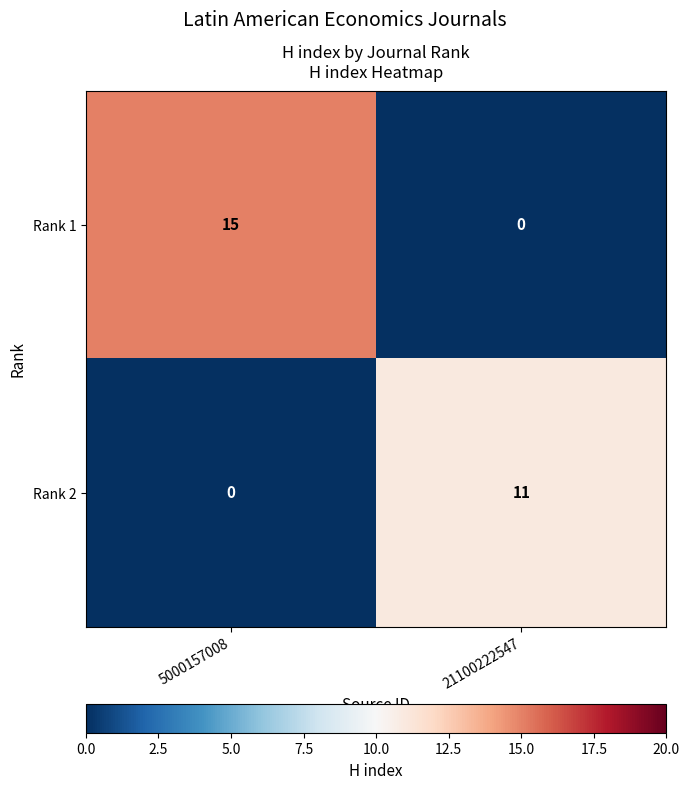

What is the total value across all series at 5000157008?

15